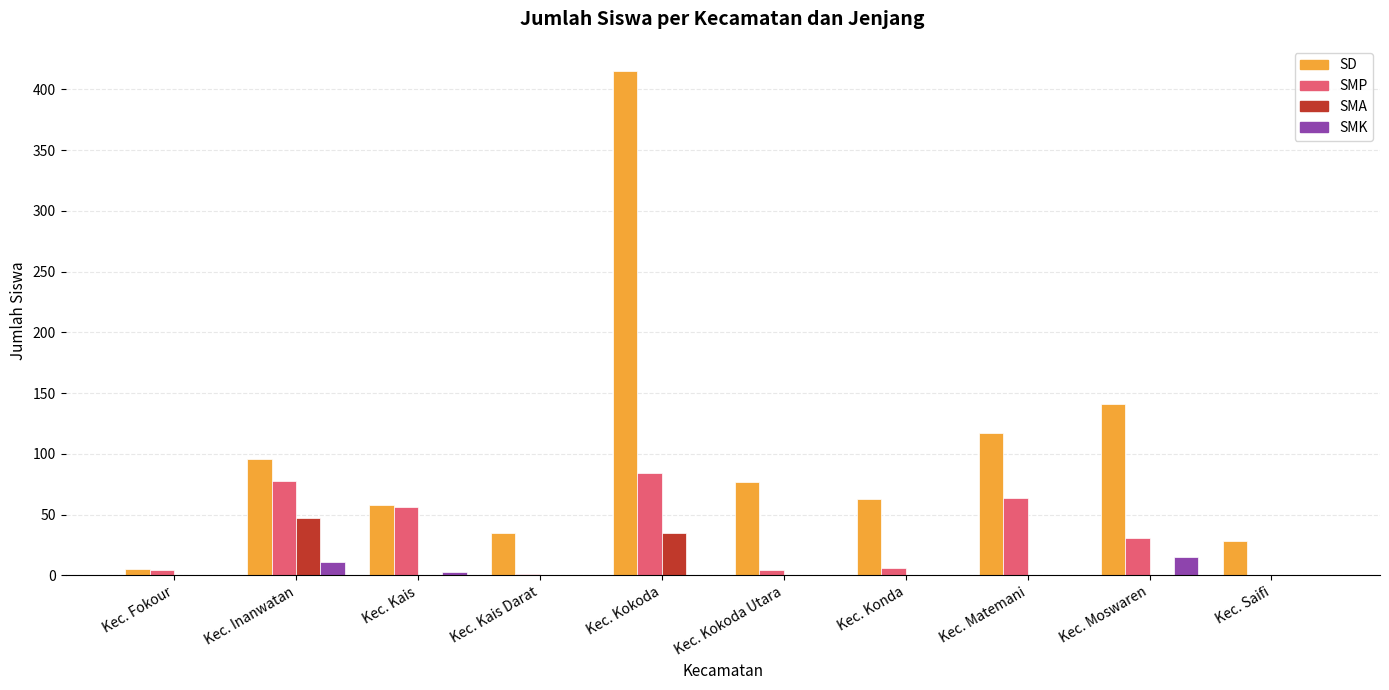

Which series has the widest spread of values?

SD